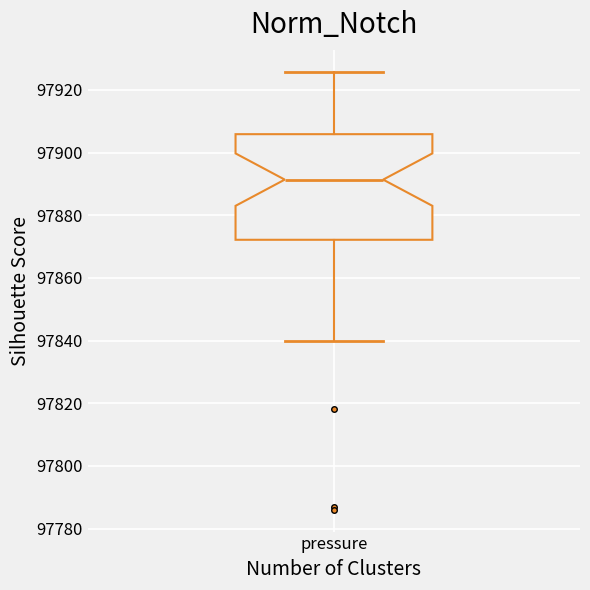

Where is the lower edge of the box for pressure on the y-axis? The values are not printed on the chart, so give them approximately, as read against the axis.

97872